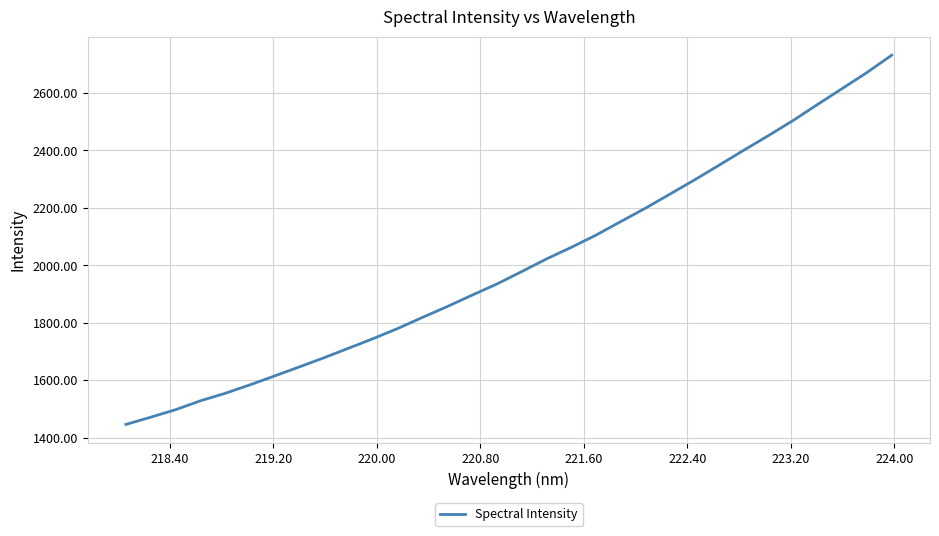

What is the minimum value shown in the chart?

1445.8